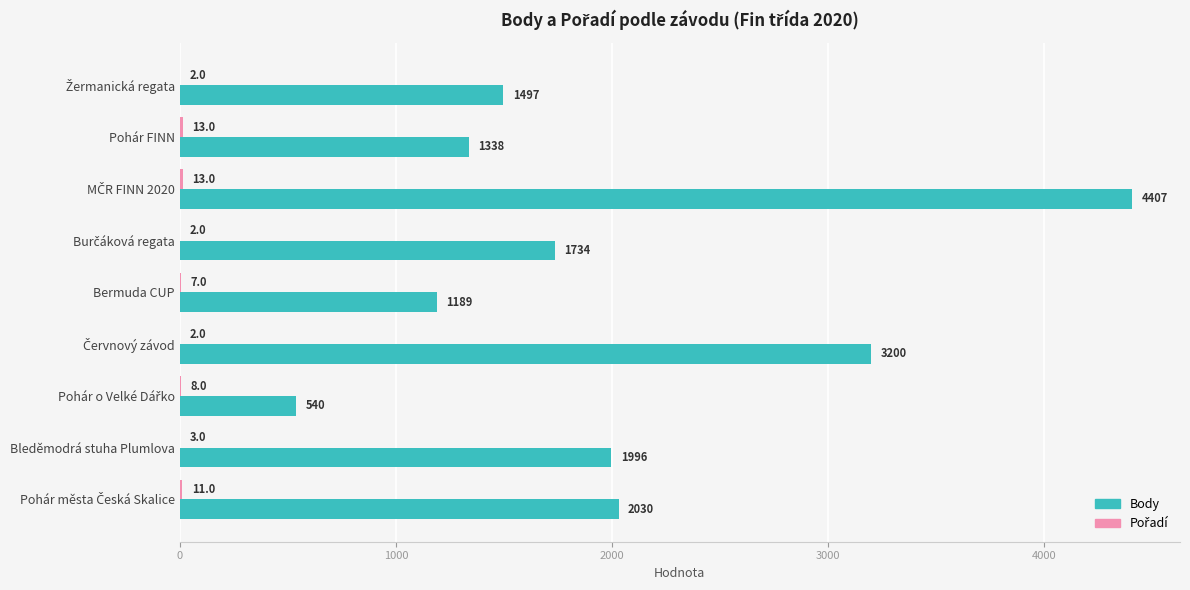

Which series has the largest total across all categories?

Body